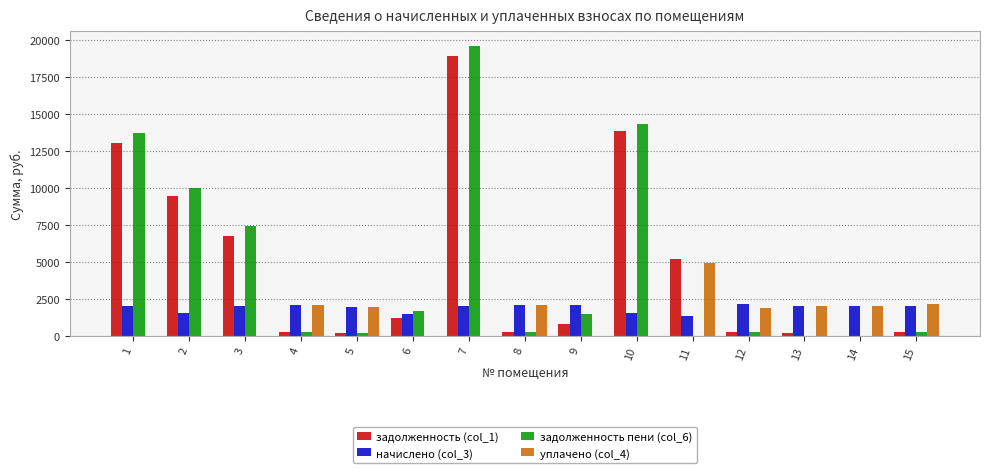

What is the highest value of the задолженность пени (col_6) series?

19633.3